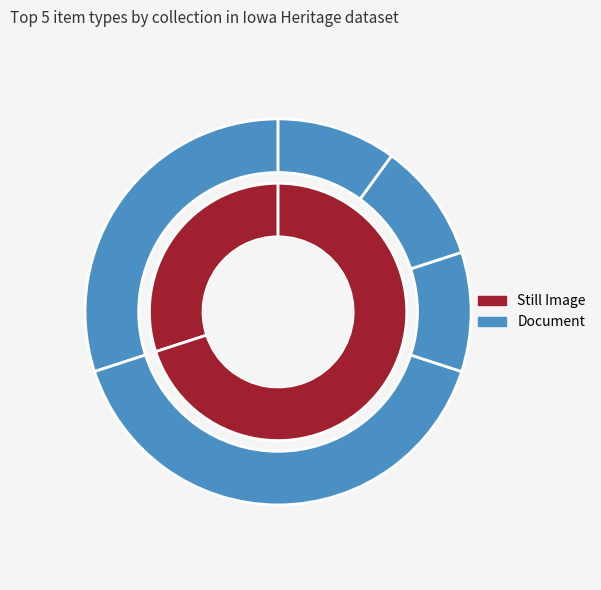

Is there a majority slice in this chart?

Yes